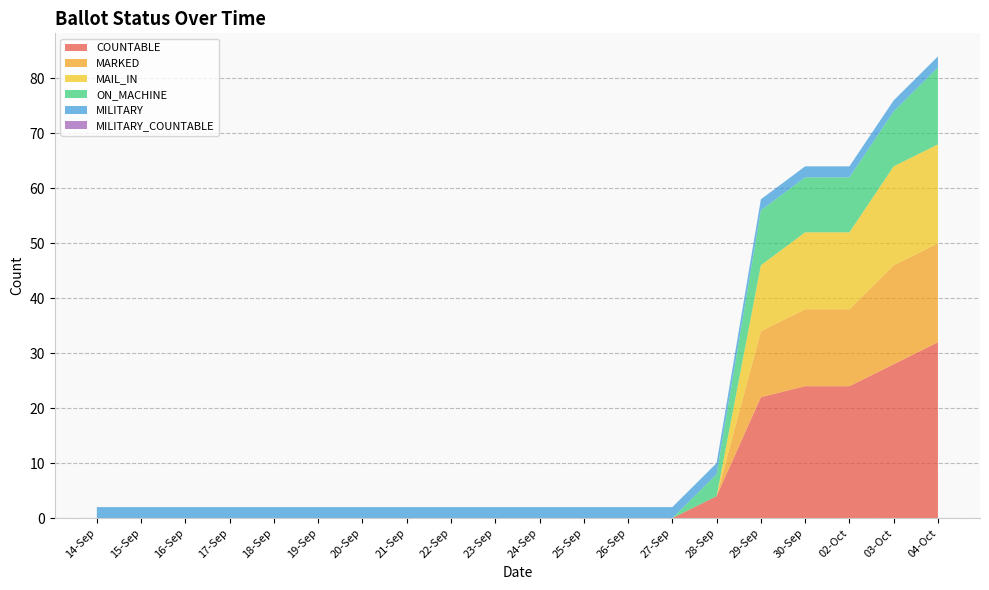

The COUNTABLE series shows 0 at 19-Sep. True or false?

True